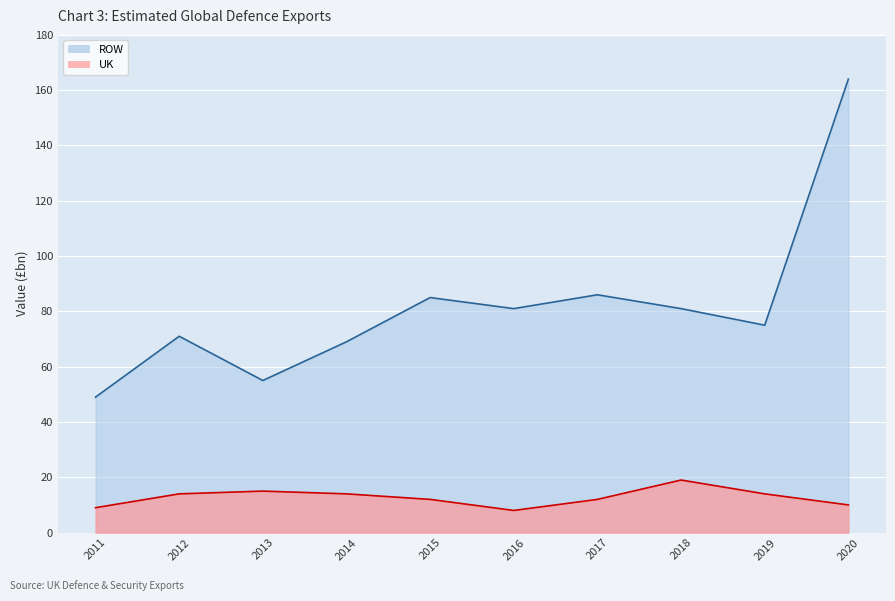

Reading right to left, what are all the values shown in this chart?

ROW: 164	75	81	86	81	85	69	55	71	49
UK: 10	14	19	12	8	12	14	15	14	9